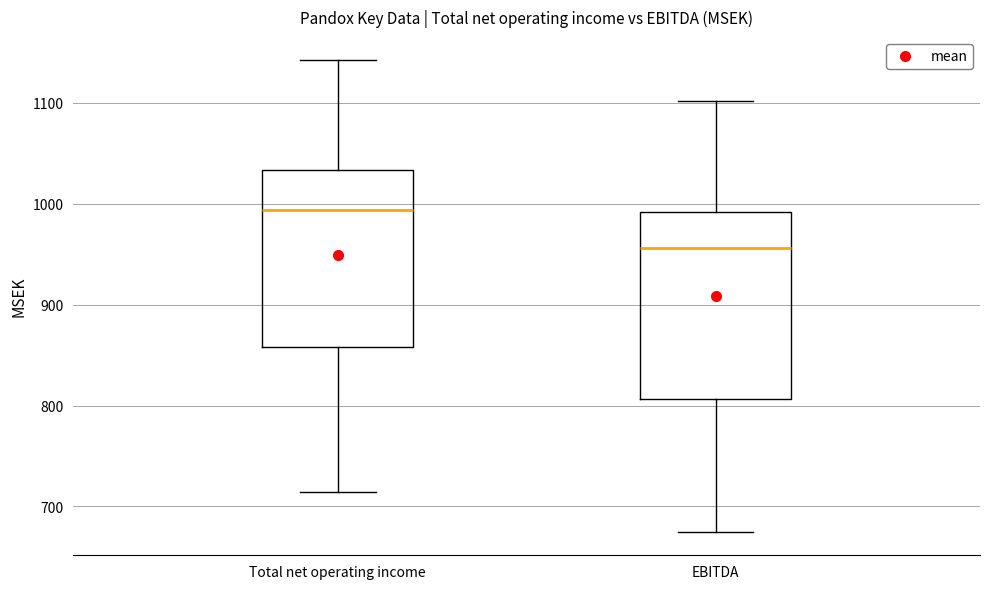

Reading left to right, transcribe this box plot: for each box, give where its median line is, the range the box spans, and where its two whiskers end, as read against the y-axis. The values are not printed on the chart, so give them approximately, as read against the axis.

Total net operating income: median 990, box 860 to 1030, whiskers 710 to 1140
EBITDA: median 960, box 810 to 990, whiskers 680 to 1100